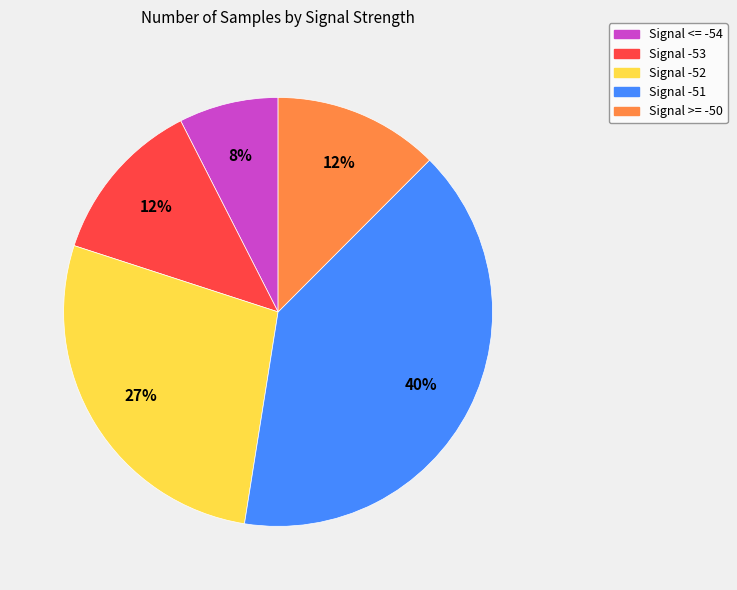

To the nearest percent, what is the average slice percentage?

20%